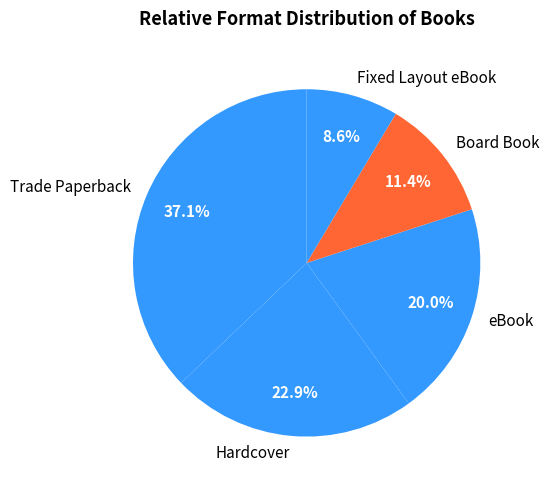

Between Hardcover and Fixed Layout eBook, which is larger?

Hardcover